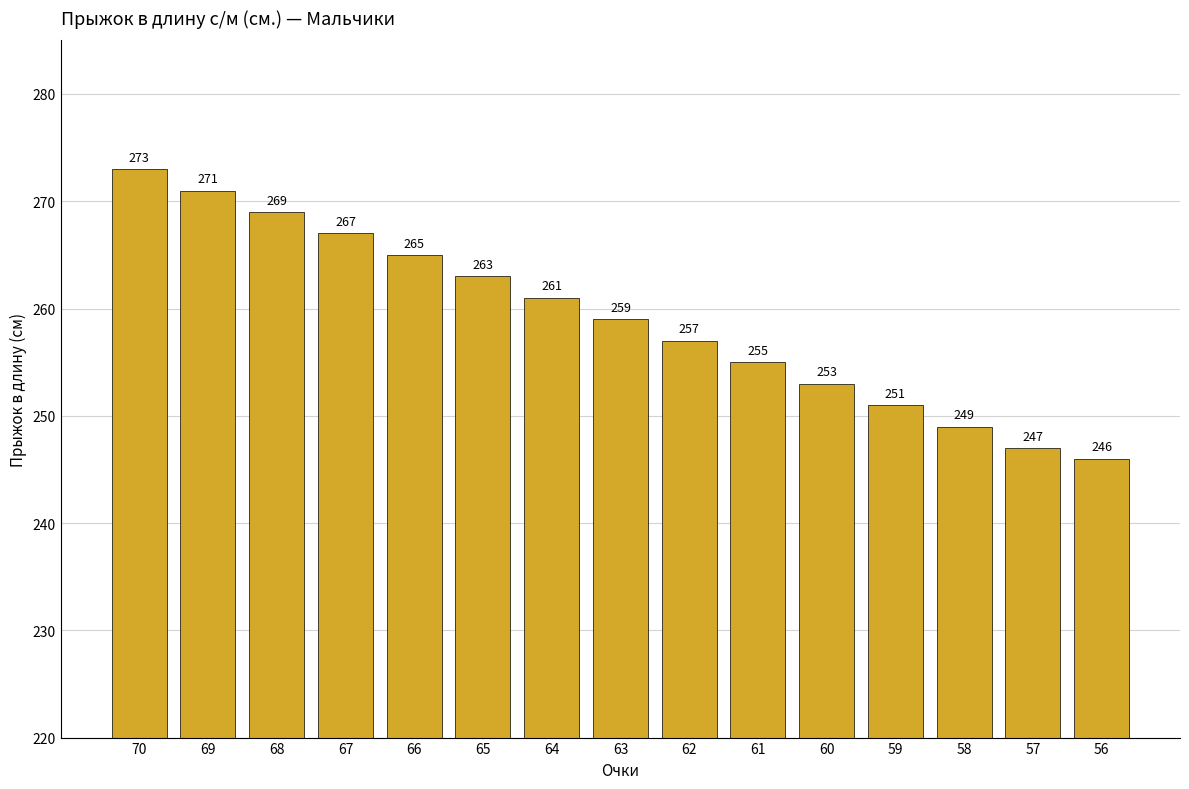

What is the change in value from 58 to 56?

-3